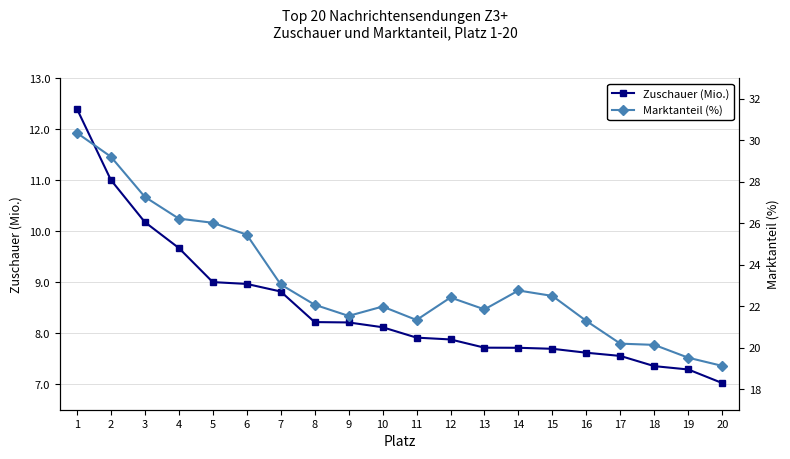

Rank the series by their average value, from lowest to highest.

Zuschauer (Mio.), Marktanteil (%)